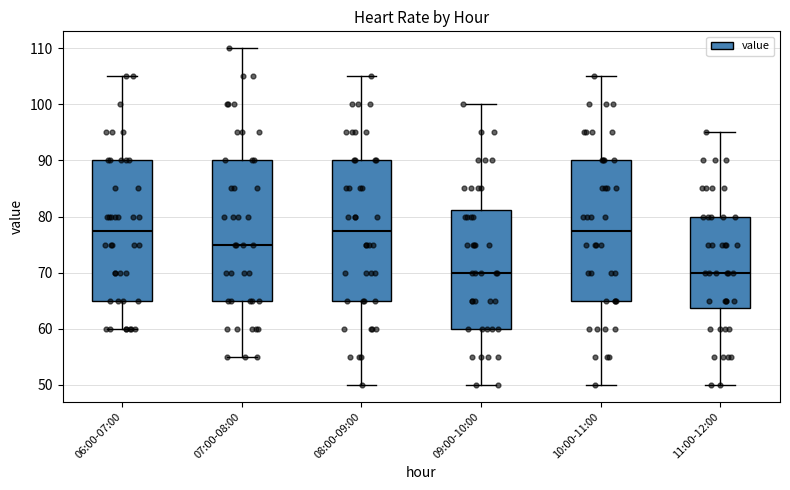

Reading left to right, read every box against the y-axis: the position of its median line, the range the box covers, and the ends of its whiskers. The values are not printed on the chart, so give them approximately, as read against the axis.

06:00-07:00: median 78, box 65 to 90, whiskers 60 to 105
07:00-08:00: median 75, box 65 to 90, whiskers 55 to 110
08:00-09:00: median 78, box 65 to 90, whiskers 50 to 105
09:00-10:00: median 70, box 60 to 81, whiskers 50 to 100
10:00-11:00: median 78, box 65 to 90, whiskers 50 to 105
11:00-12:00: median 70, box 64 to 80, whiskers 50 to 95